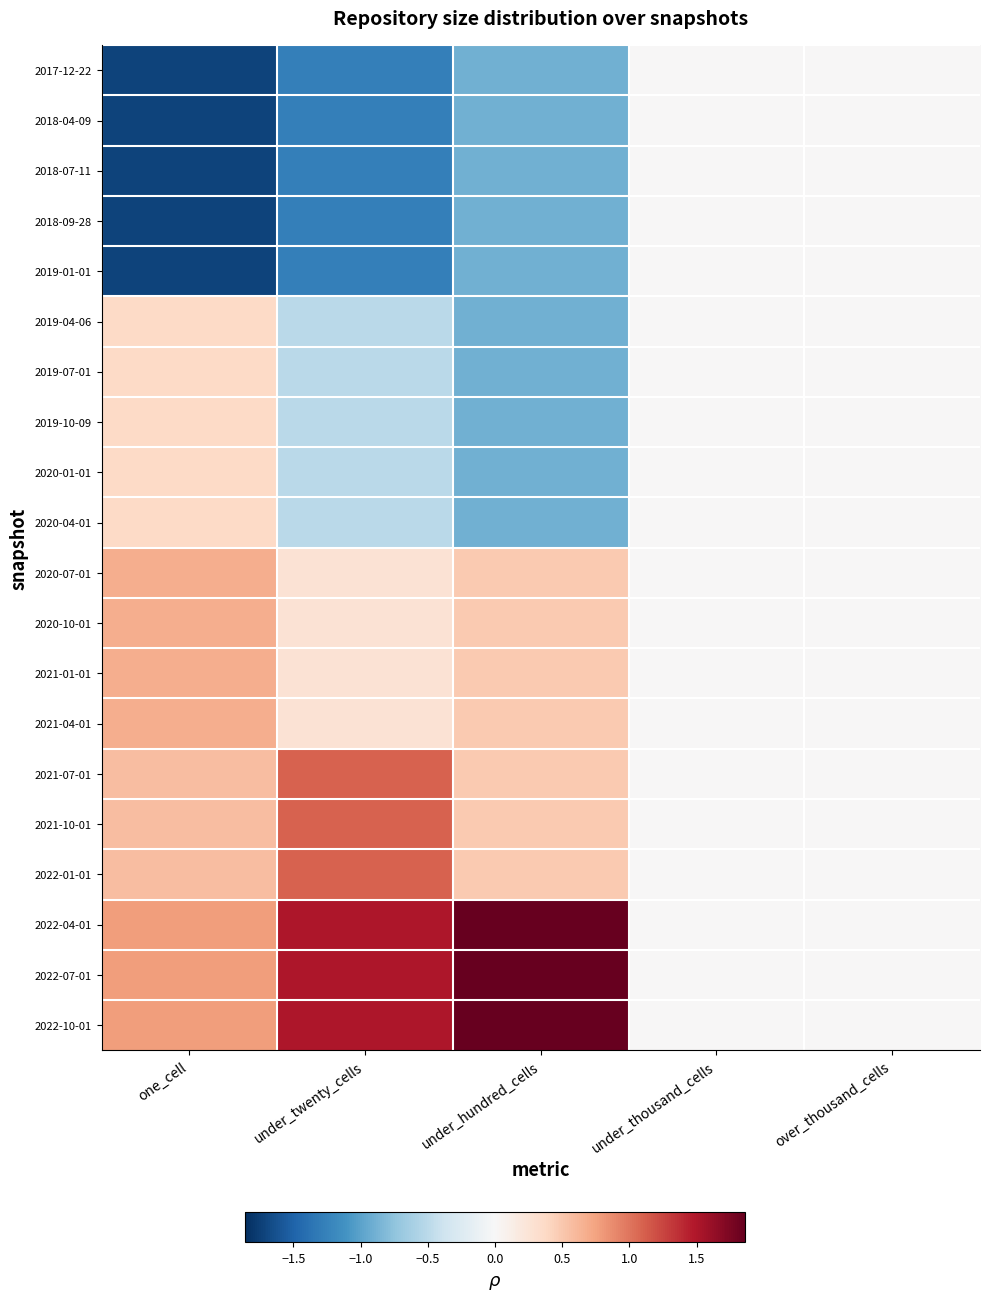

Reading right to left, list all the values displayed in this chart.

2017-12-22: over_thousand_cells=0.0	under_thousand_cells=0.0	under_hundred_cells=-0.9	under_twenty_cells=-1.3	one_cell=-1.7
2018-04-09: over_thousand_cells=0.0	under_thousand_cells=0.0	under_hundred_cells=-0.9	under_twenty_cells=-1.3	one_cell=-1.7
2018-07-11: over_thousand_cells=0.0	under_thousand_cells=0.0	under_hundred_cells=-0.9	under_twenty_cells=-1.3	one_cell=-1.7
2018-09-28: over_thousand_cells=0.0	under_thousand_cells=0.0	under_hundred_cells=-0.9	under_twenty_cells=-1.3	one_cell=-1.7
2019-01-01: over_thousand_cells=0.0	under_thousand_cells=0.0	under_hundred_cells=-0.9	under_twenty_cells=-1.3	one_cell=-1.7
2019-04-06: over_thousand_cells=0.0	under_thousand_cells=0.0	under_hundred_cells=-0.9	under_twenty_cells=-0.5	one_cell=0.4
2019-07-01: over_thousand_cells=0.0	under_thousand_cells=0.0	under_hundred_cells=-0.9	under_twenty_cells=-0.5	one_cell=0.4
2019-10-09: over_thousand_cells=0.0	under_thousand_cells=0.0	under_hundred_cells=-0.9	under_twenty_cells=-0.5	one_cell=0.4
2020-01-01: over_thousand_cells=0.0	under_thousand_cells=0.0	under_hundred_cells=-0.9	under_twenty_cells=-0.5	one_cell=0.4
2020-04-01: over_thousand_cells=0.0	under_thousand_cells=0.0	under_hundred_cells=-0.9	under_twenty_cells=-0.5	one_cell=0.4
2020-07-01: over_thousand_cells=0.0	under_thousand_cells=0.0	under_hundred_cells=0.5	under_twenty_cells=0.3	one_cell=0.7
2020-10-01: over_thousand_cells=0.0	under_thousand_cells=0.0	under_hundred_cells=0.5	under_twenty_cells=0.3	one_cell=0.7
2021-01-01: over_thousand_cells=0.0	under_thousand_cells=0.0	under_hundred_cells=0.5	under_twenty_cells=0.3	one_cell=0.7
2021-04-01: over_thousand_cells=0.0	under_thousand_cells=0.0	under_hundred_cells=0.5	under_twenty_cells=0.3	one_cell=0.7
2021-07-01: over_thousand_cells=0.0	under_thousand_cells=0.0	under_hundred_cells=0.5	under_twenty_cells=1.1	one_cell=0.6
2021-10-01: over_thousand_cells=0.0	under_thousand_cells=0.0	under_hundred_cells=0.5	under_twenty_cells=1.1	one_cell=0.6
2022-01-01: over_thousand_cells=0.0	under_thousand_cells=0.0	under_hundred_cells=0.5	under_twenty_cells=1.1	one_cell=0.6
2022-04-01: over_thousand_cells=0.0	under_thousand_cells=0.0	under_hundred_cells=1.9	under_twenty_cells=1.5	one_cell=0.8
2022-07-01: over_thousand_cells=0.0	under_thousand_cells=0.0	under_hundred_cells=1.9	under_twenty_cells=1.5	one_cell=0.8
2022-10-01: over_thousand_cells=0.0	under_thousand_cells=0.0	under_hundred_cells=1.9	under_twenty_cells=1.5	one_cell=0.8